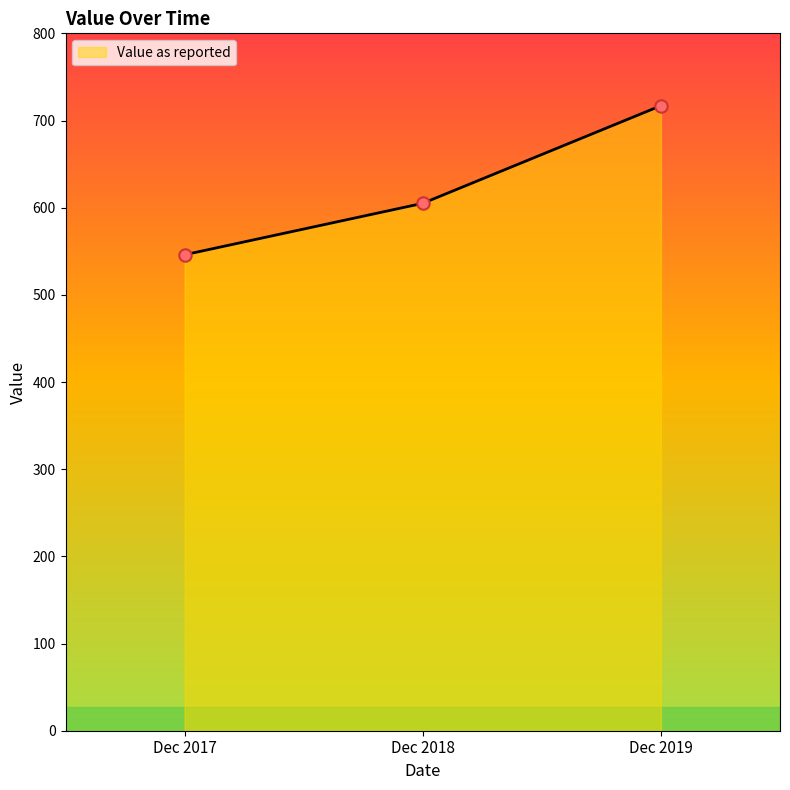

Between Dec 2017 and Dec 2019, which is larger?

Dec 2019